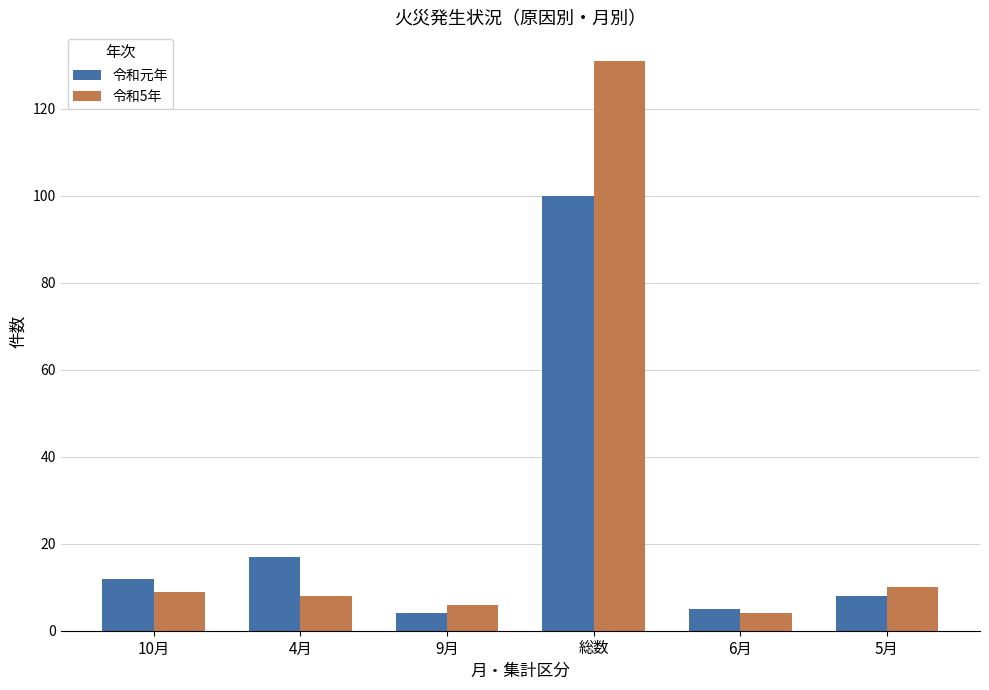

The value of 令和5年 at 9月 is 6. True or false?

True